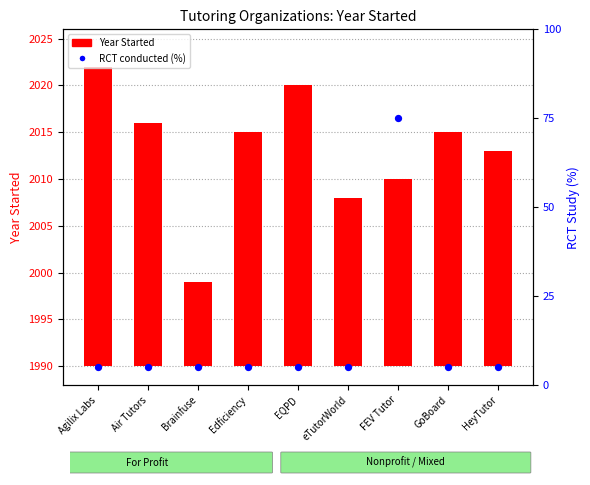

Is the value of RCT conducted (%) at Agilix Labs greater than the value of Year Started at Edficiency?

No